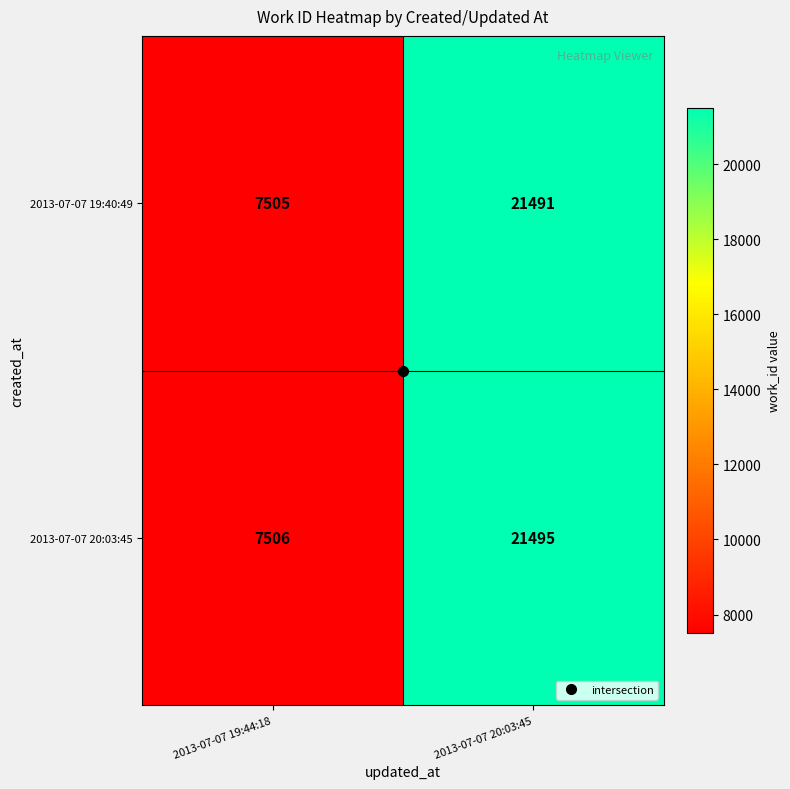

At 2013-07-07 20:03:45, list the series in order from largest to smallest.

2013-07-07 20:03:45, 2013-07-07 19:40:49